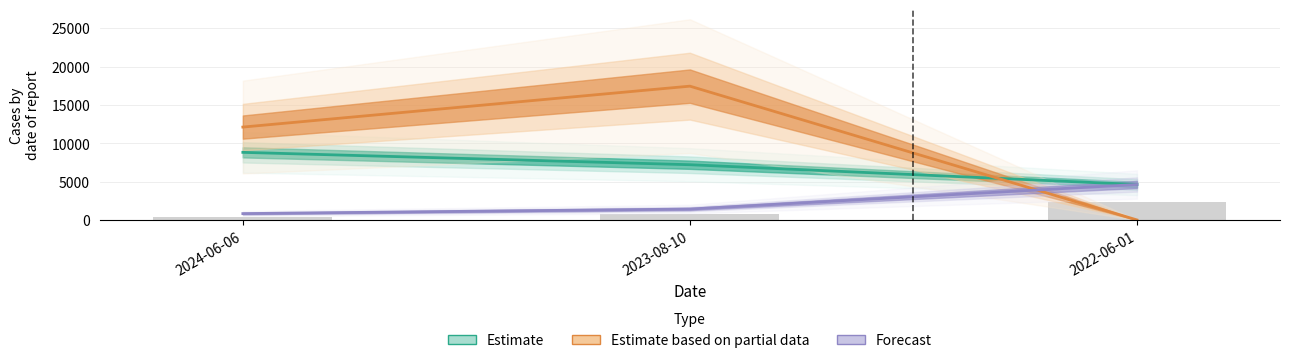

At which label does Estimate based on partial data first exceed 12108?

2024-06-06